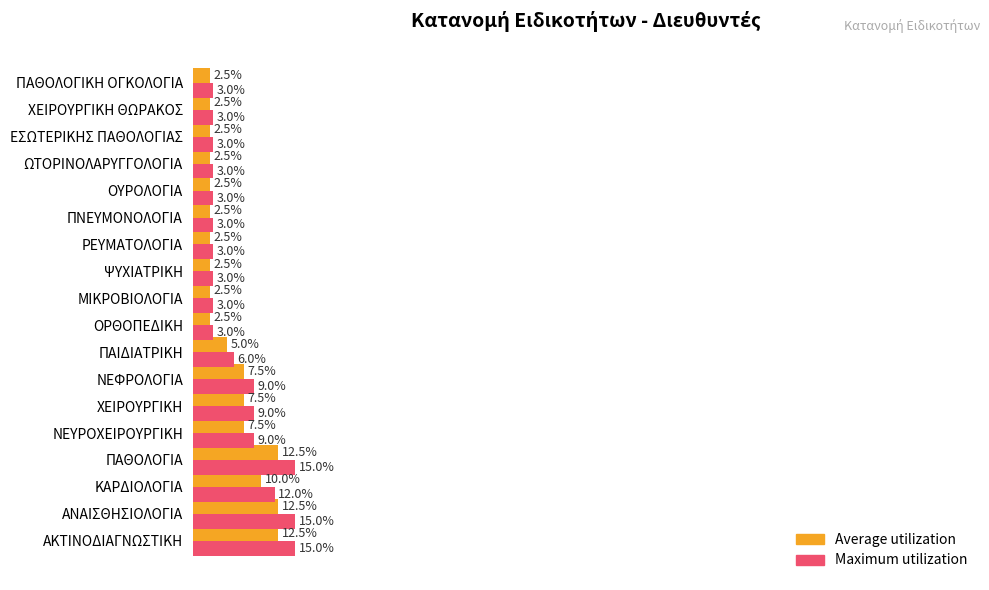

Is the value of Maximum utilization at ΧΕΙΡΟΥΡΓΙΚΗ greater than the value of Average utilization at ΝΕΥΡΟΧΕΙΡΟΥΡΓΙΚΗ?

Yes